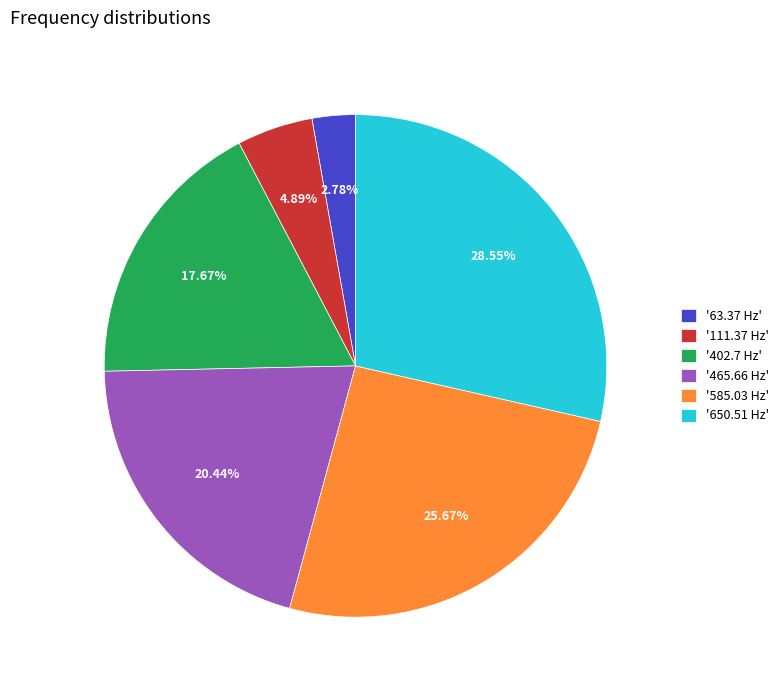

To the nearest percent, what is the average slice percentage?

17%